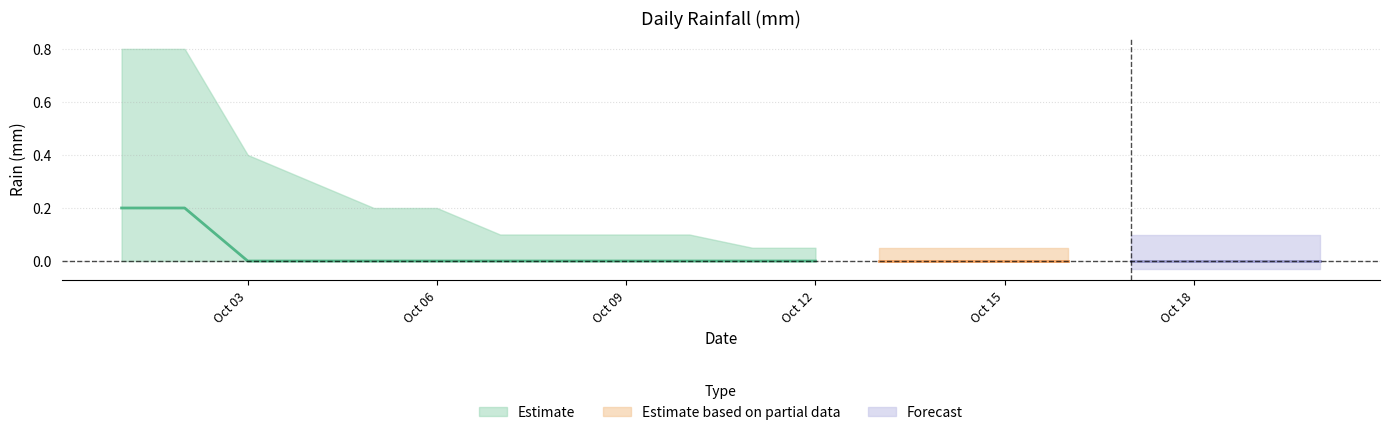

True or false: rain and rain_lower cross at least once.

False